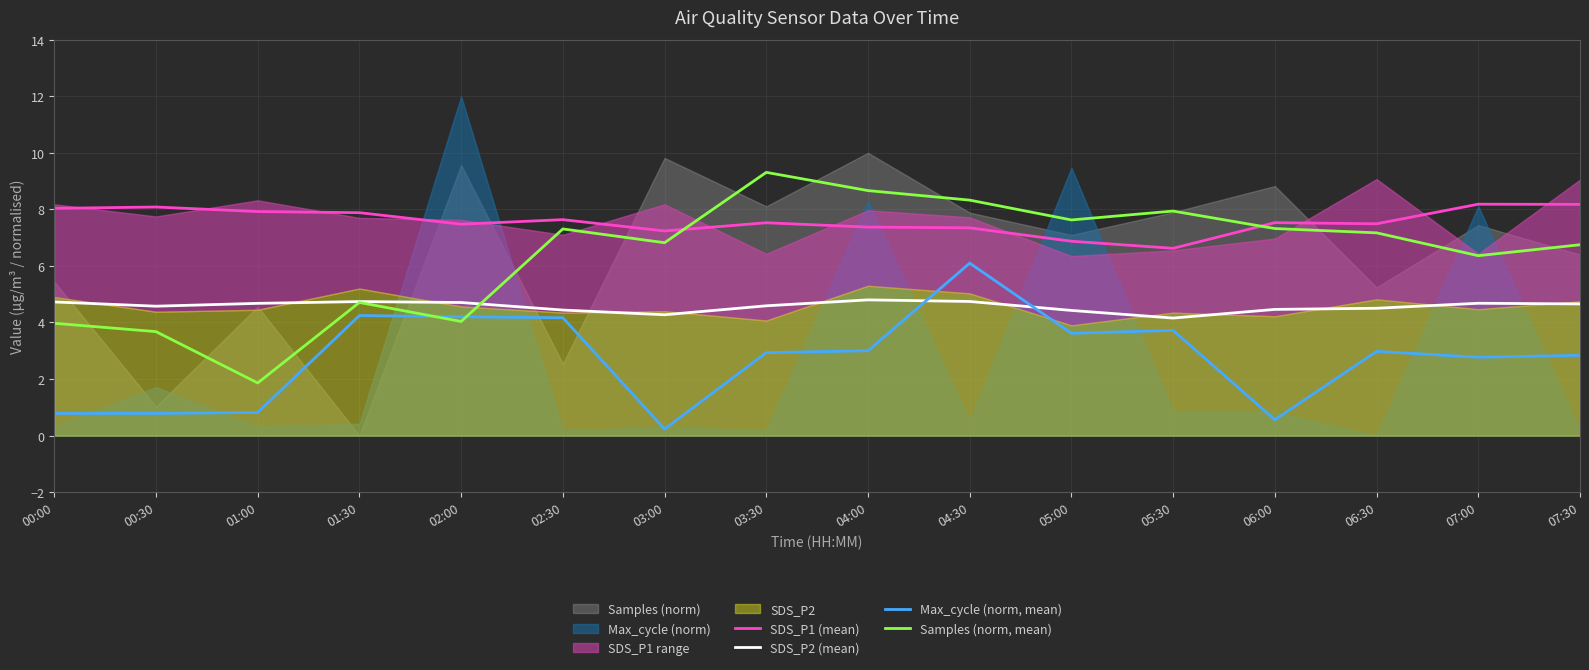

The SDS_P2 (mean) series shows 6.4 at 04:00. True or false?

False